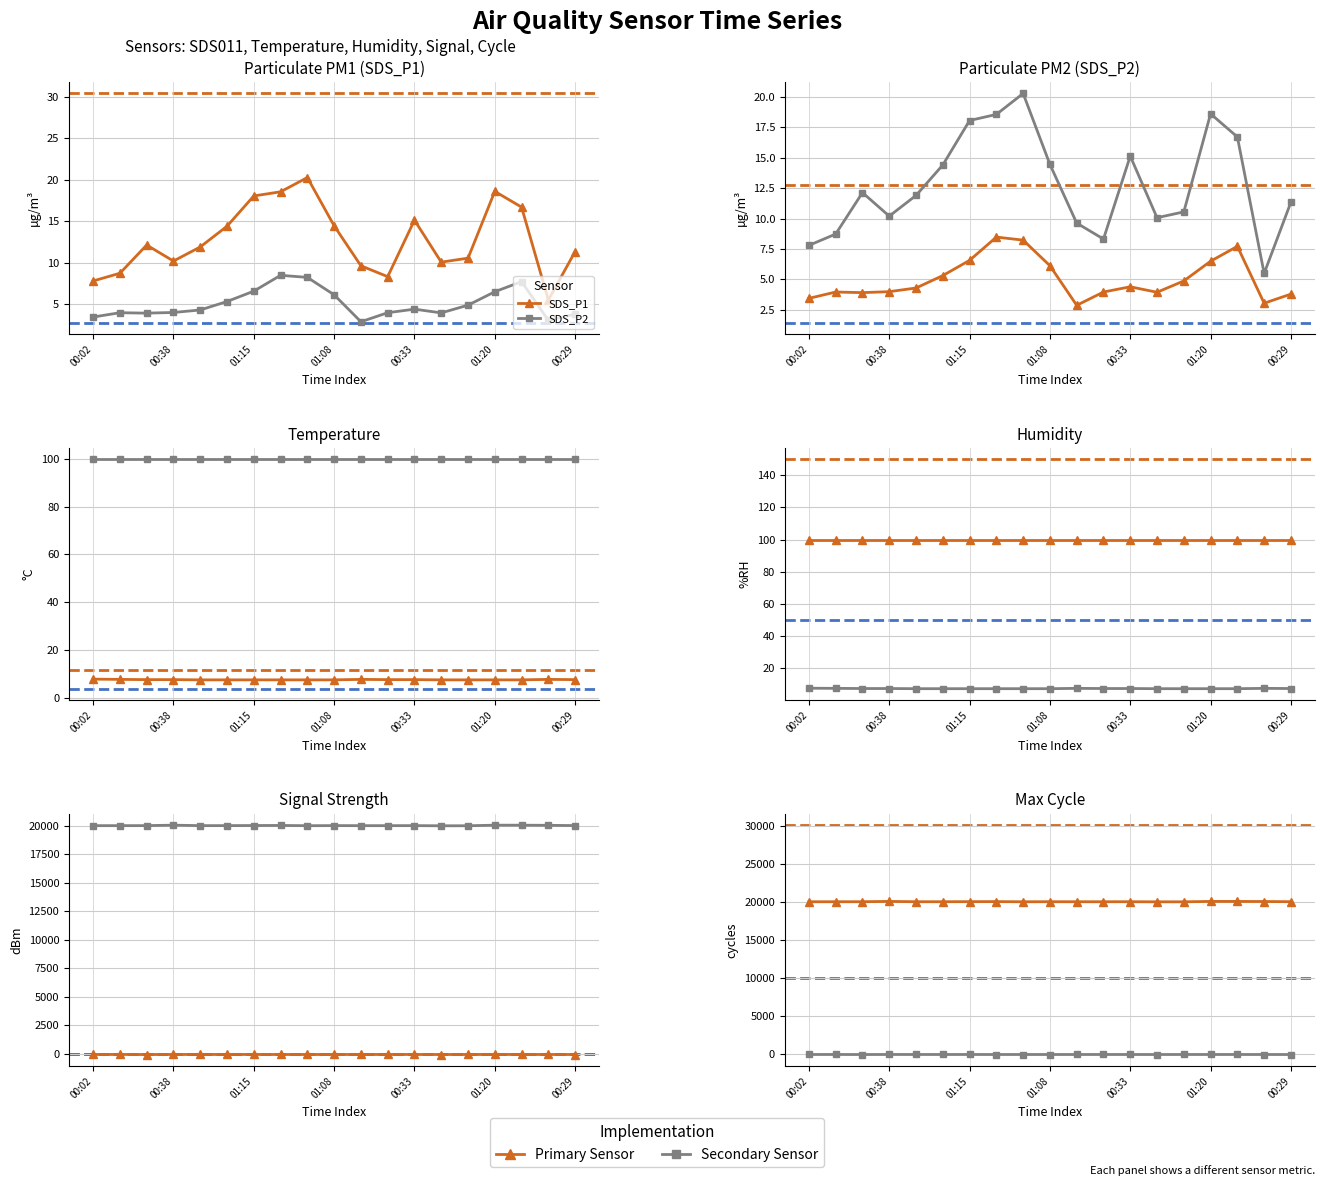

In Max_cycle, how many points are higher than both neighbors (excluding endpoints)?

5